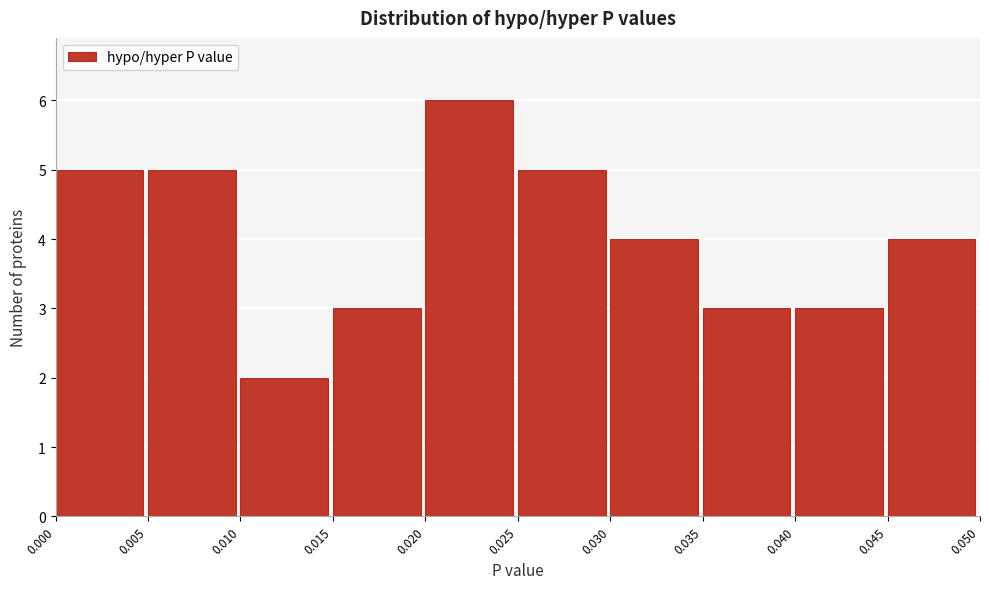

Reading left to right, transcribe this chart: for each bar, give the range it covers on the x-axis and its height. The values are not printed on the chart, so give them approximately, as read against the axis.

0.000 to 0.005: 5
0.005 to 0.010: 5
0.010 to 0.015: 2
0.015 to 0.020: 3
0.020 to 0.025: 6
0.025 to 0.030: 5
0.030 to 0.035: 4
0.035 to 0.040: 3
0.040 to 0.045: 3
0.045 to 0.050: 4